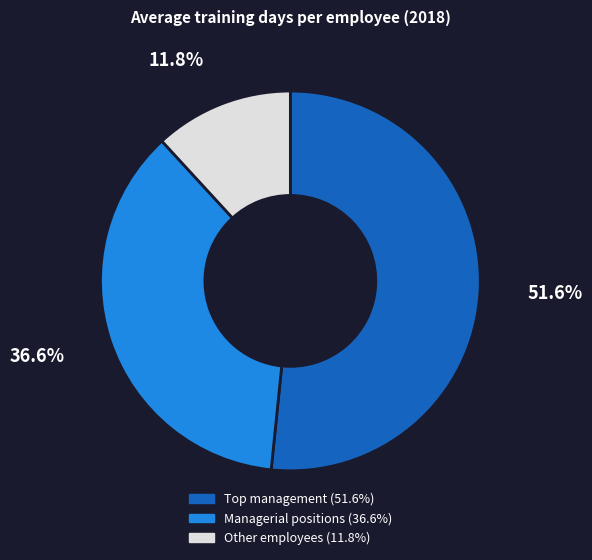

Does any single category account for the majority?

Yes